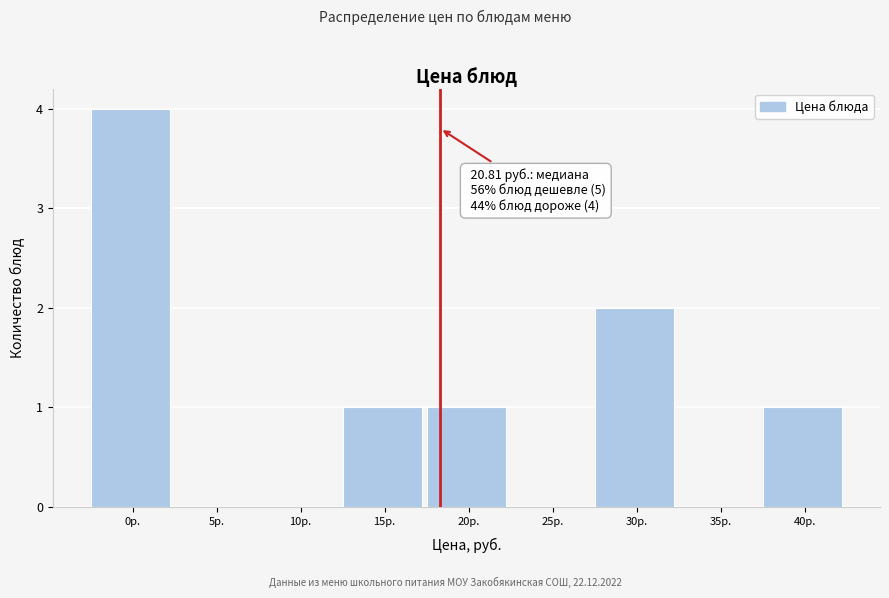

Reading left to right, transcribe all the data shown in this chart.

0р.=4	5р.=0	10р.=0	15р.=1	20р.=1	25р.=0	30р.=2	35р.=0	40р.=1